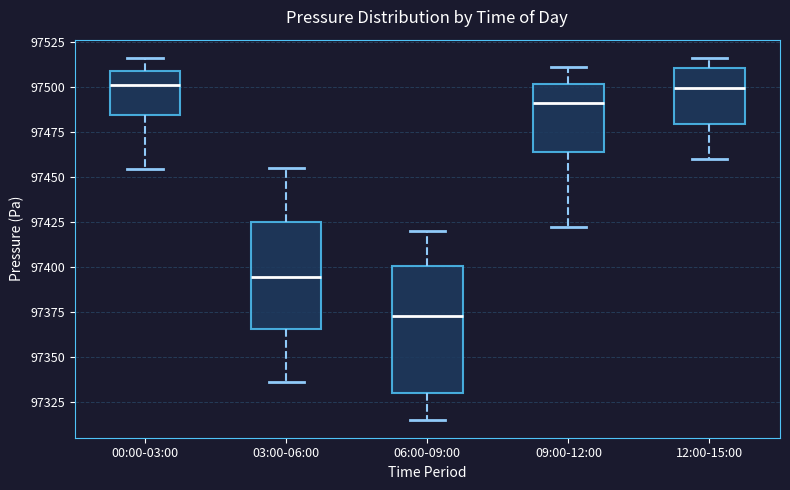

Reading left to right, transcribe this box plot: for each box, give where its median line is, the range the box spans, and where its two whiskers end, as read against the y-axis. The values are not printed on the chart, so give them approximately, as read against the axis.

00:00-03:00: median 97500, box 97485 to 97510, whiskers 97455 to 97515
03:00-06:00: median 97395, box 97365 to 97425, whiskers 97335 to 97455
06:00-09:00: median 97375, box 97330 to 97400, whiskers 97315 to 97420
09:00-12:00: median 97490, box 97465 to 97500, whiskers 97420 to 97510
12:00-15:00: median 97500, box 97480 to 97510, whiskers 97460 to 97515